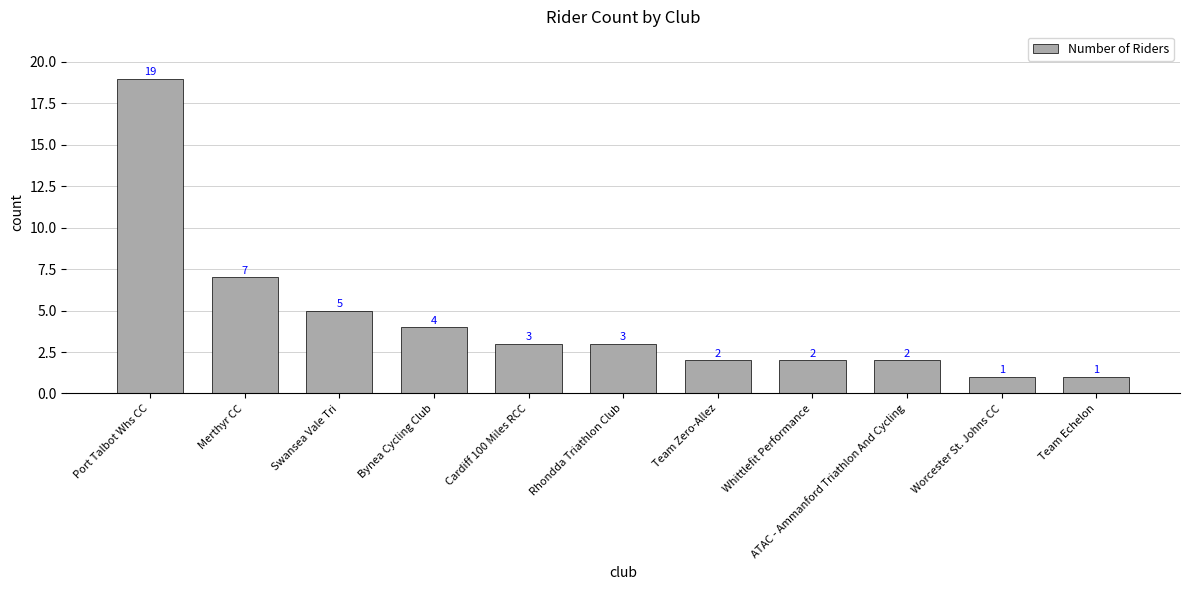

What is the label of the 4th bar from the left?

Bynea Cycling Club